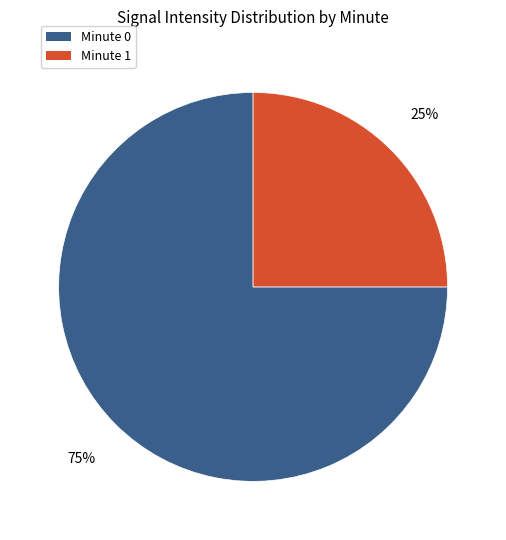

How many slices are in this pie chart?

2